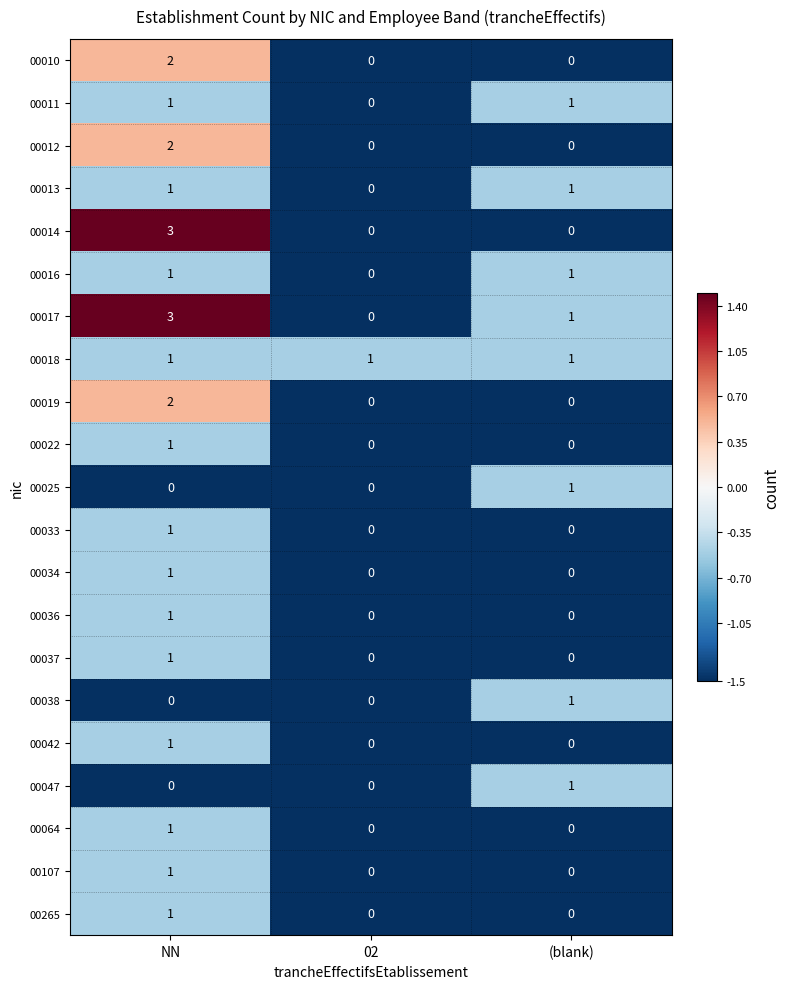

At which label is 00017 closest to 1?

(blank)